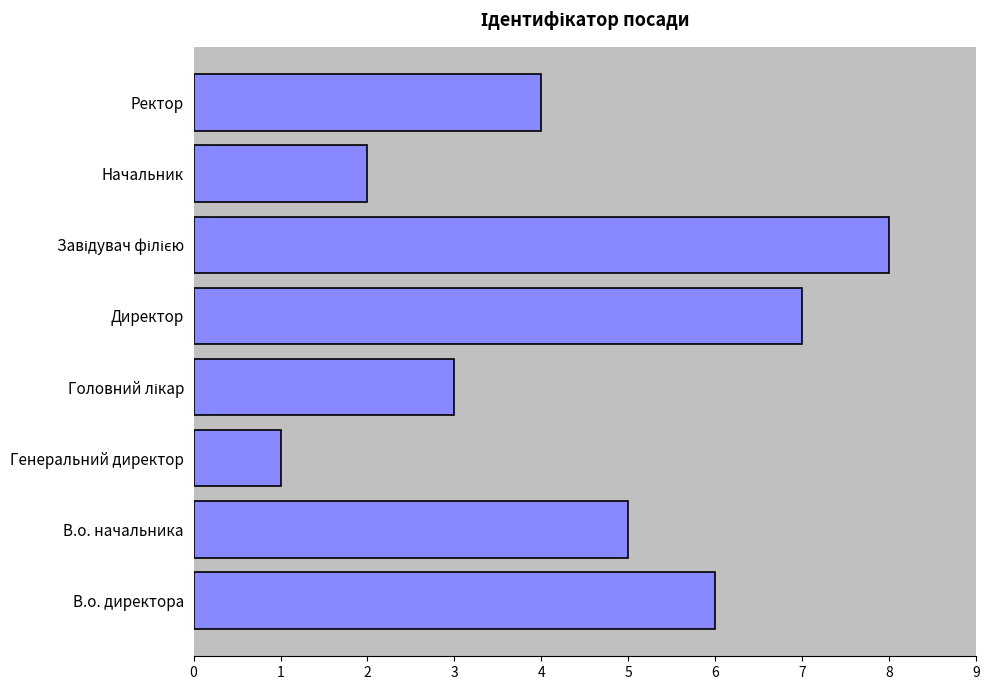

How many values are below 5?

4